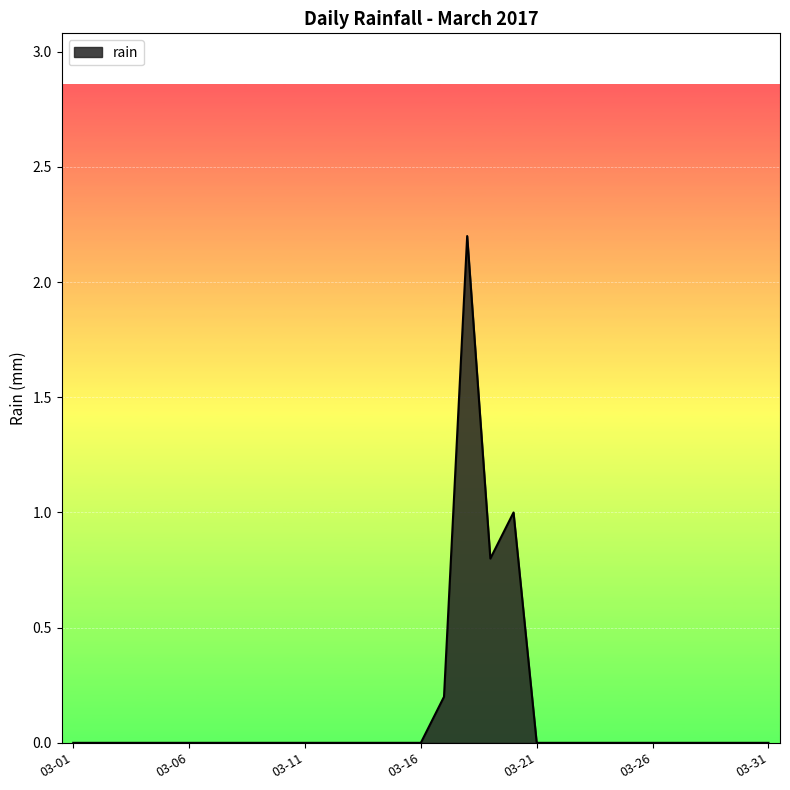

What is the greatest value displayed?

2.2